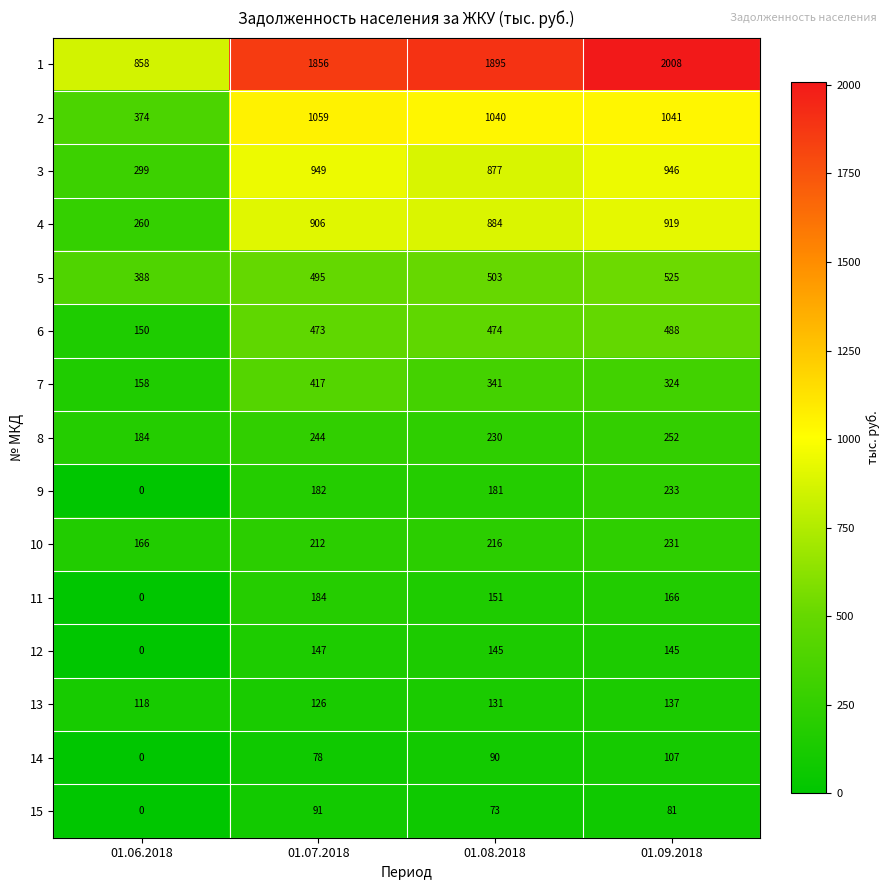

What is the sum of all 7 values?

1240